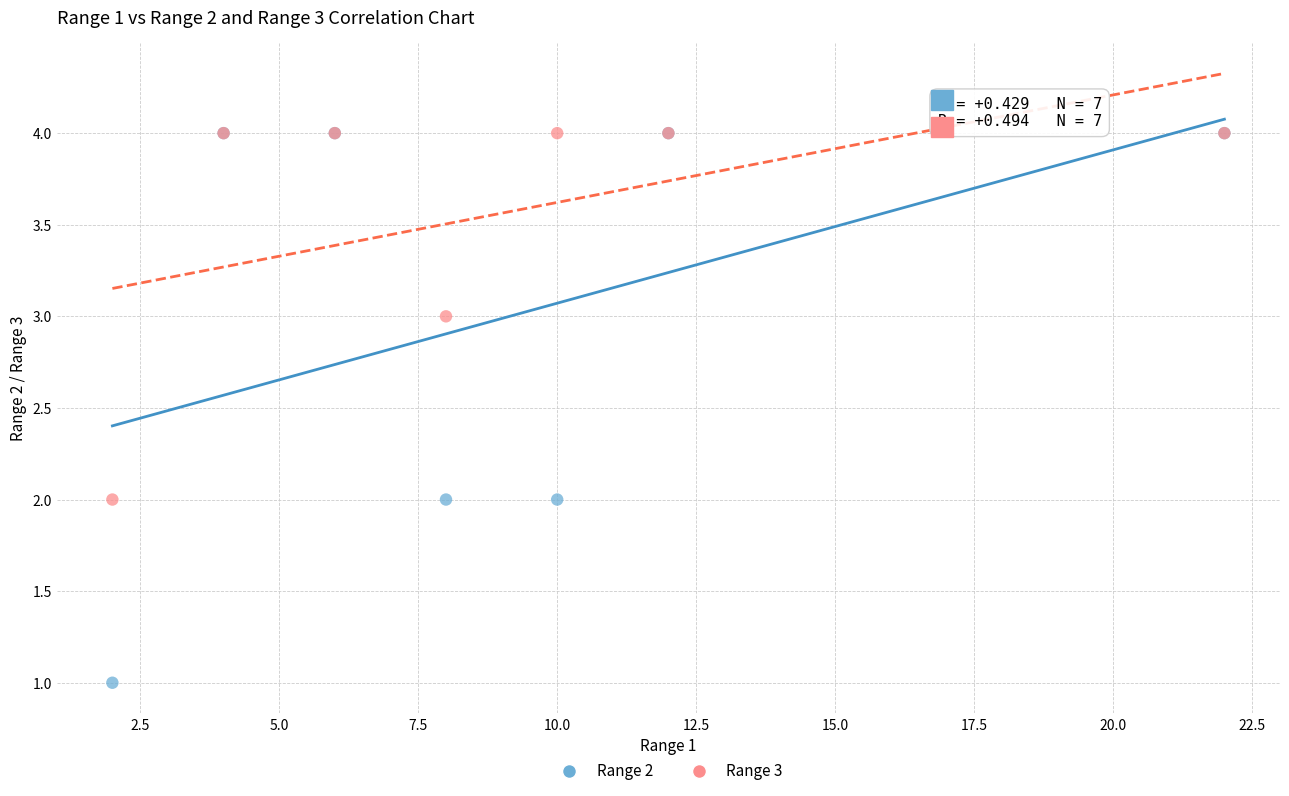

What are all the series names shown in the legend?

Range 2, Range 3